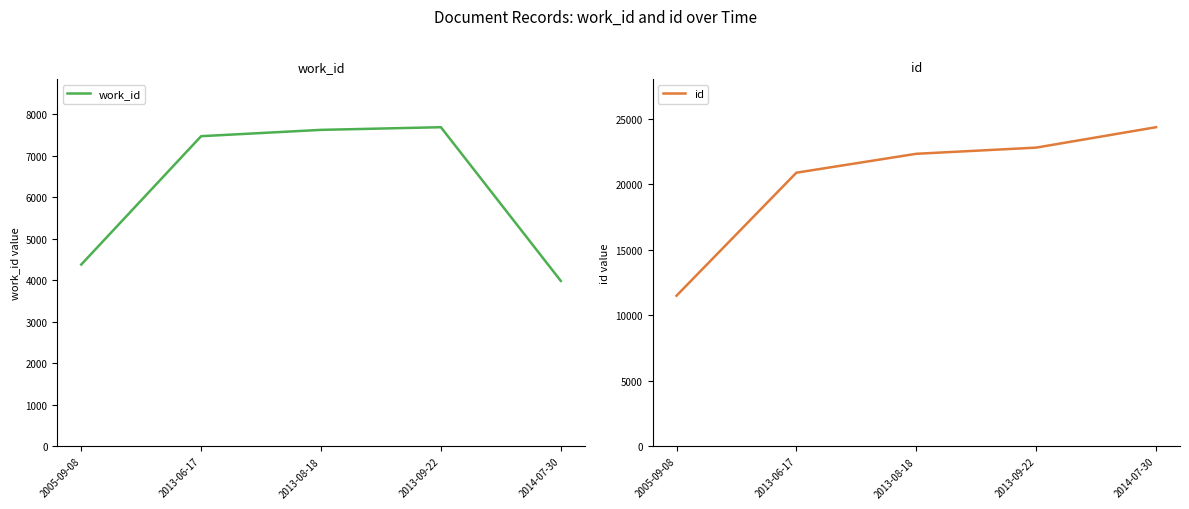

The work_id series shows 7622 at 2013-08-18. True or false?

True